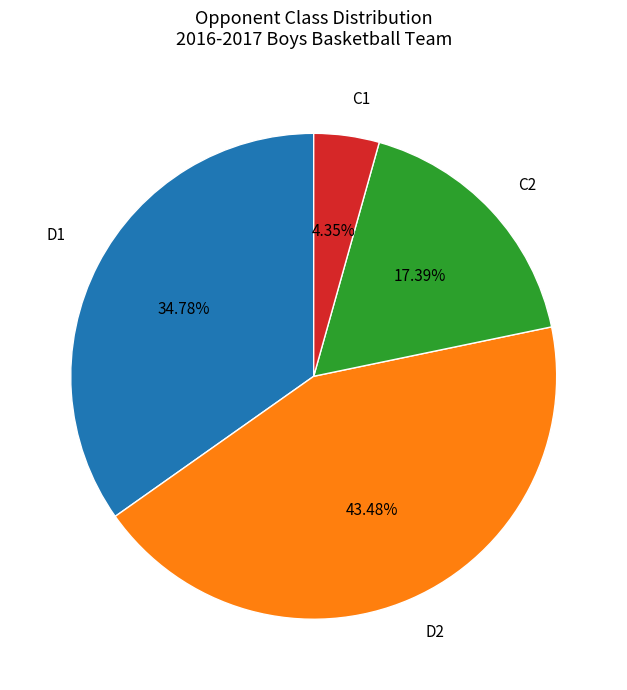

The D2 slice represents 43% of the pie. True or false?

True